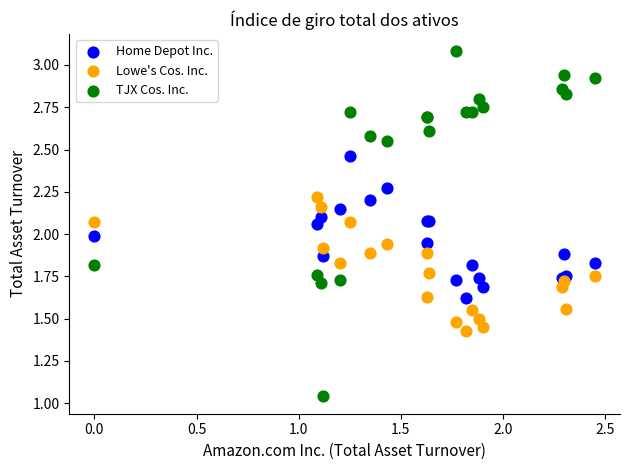

Which series has the largest Y range (max minus min)?

TJX Cos. Inc.